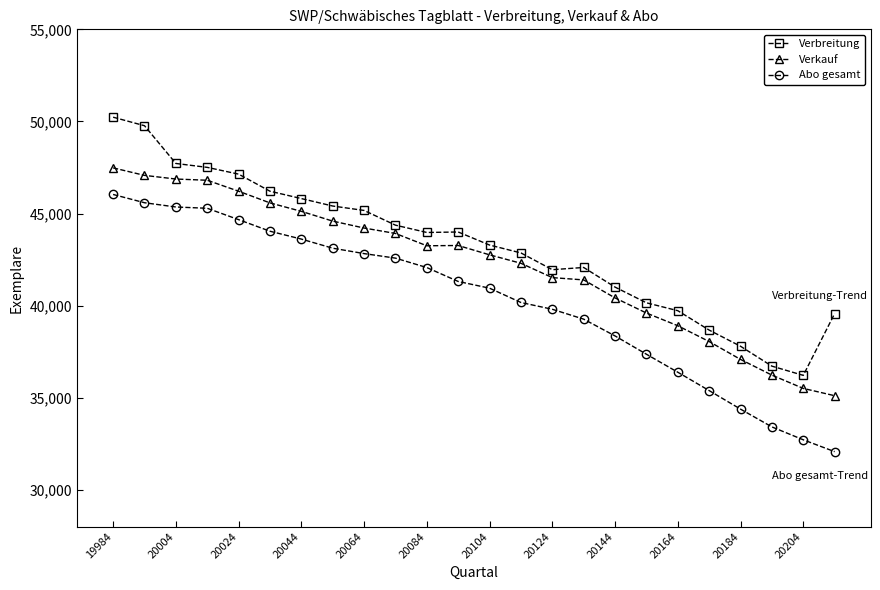

Rank the series by their maximum value, from lowest to highest.

Abo gesamt, Verkauf, Verbreitung